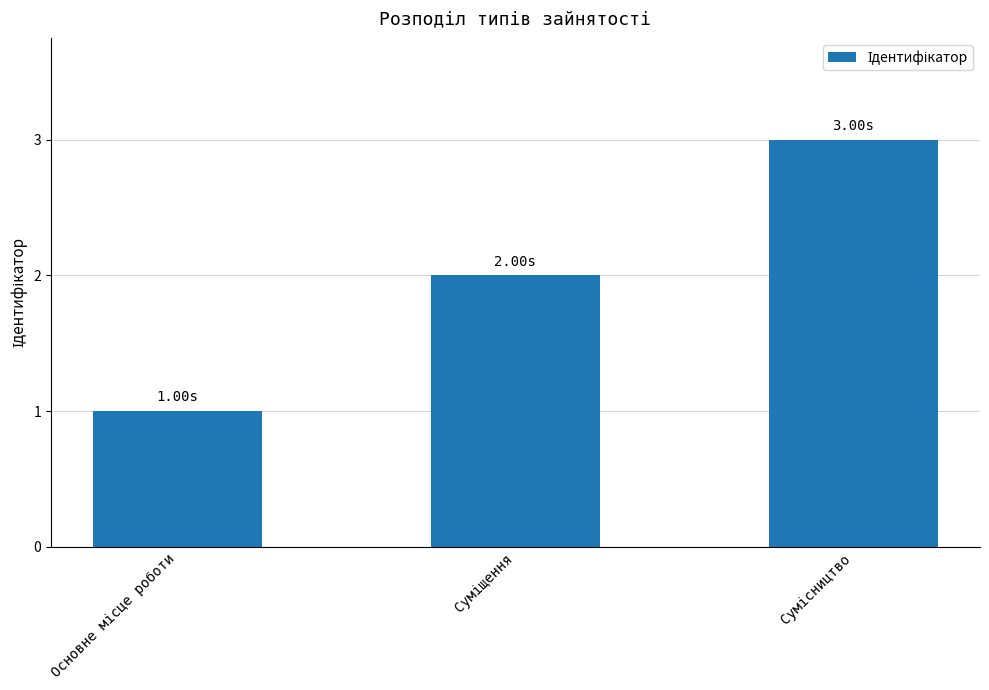

What is the sum of all values?

6